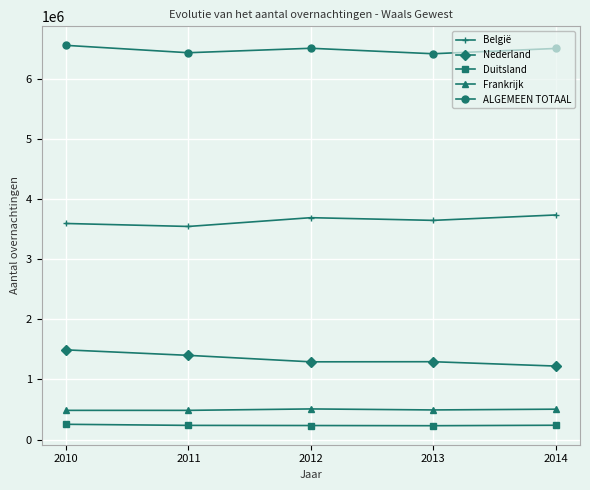

What is the maximum value shown in the chart?

6551212